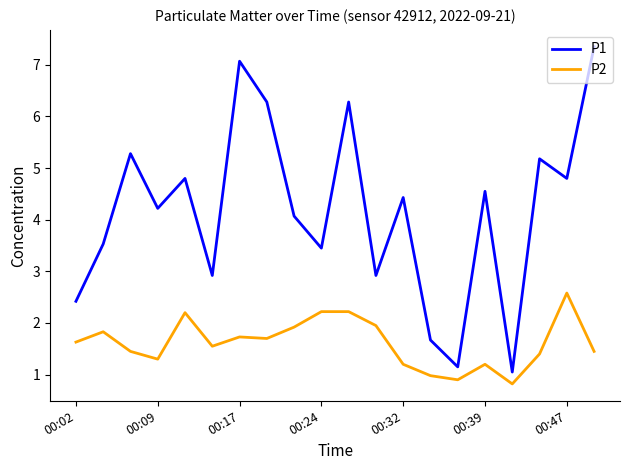

What is the difference between the maximum and minimum values in the P2 series?

1.8